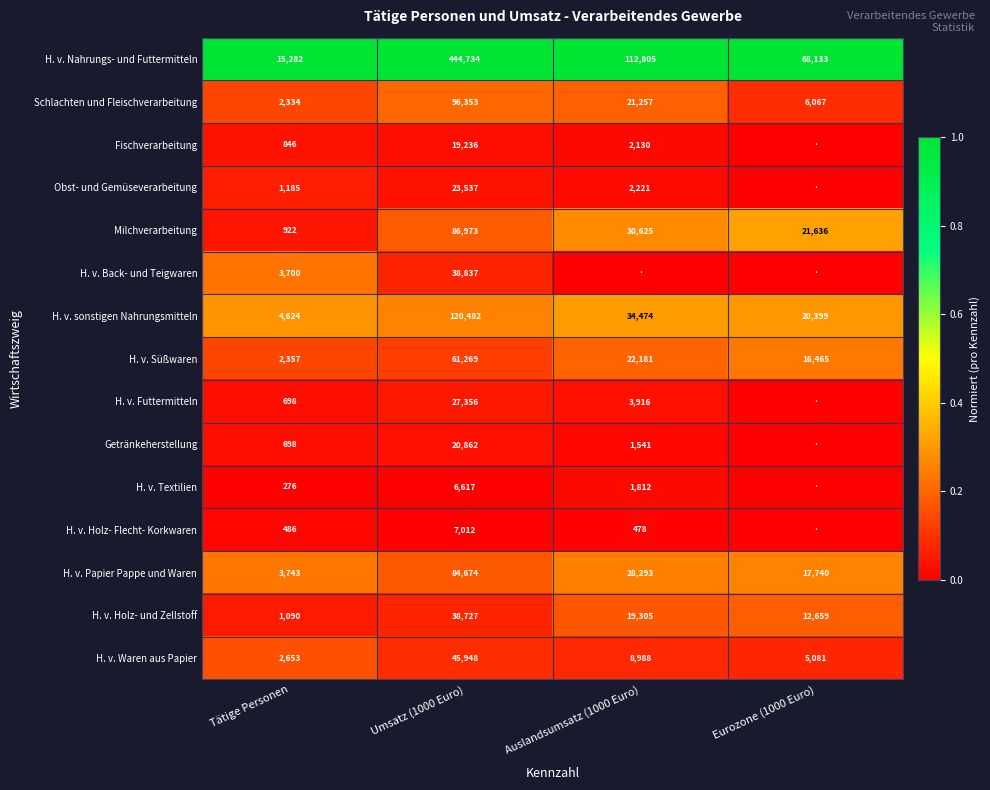

The Schlachten und Fleischverarbeitung series shows 4146 at Tätige Personen. True or false?

False